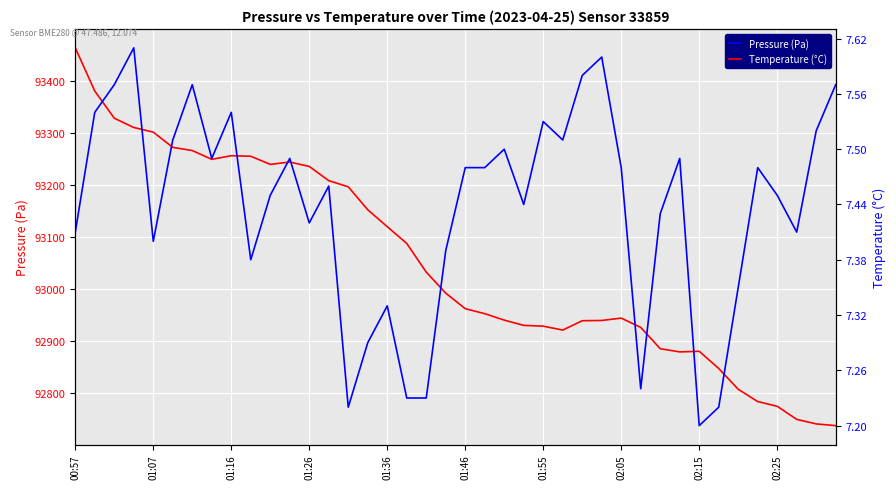

True or false: Pressure (Pa) has more than 1 interior local peaks.

True